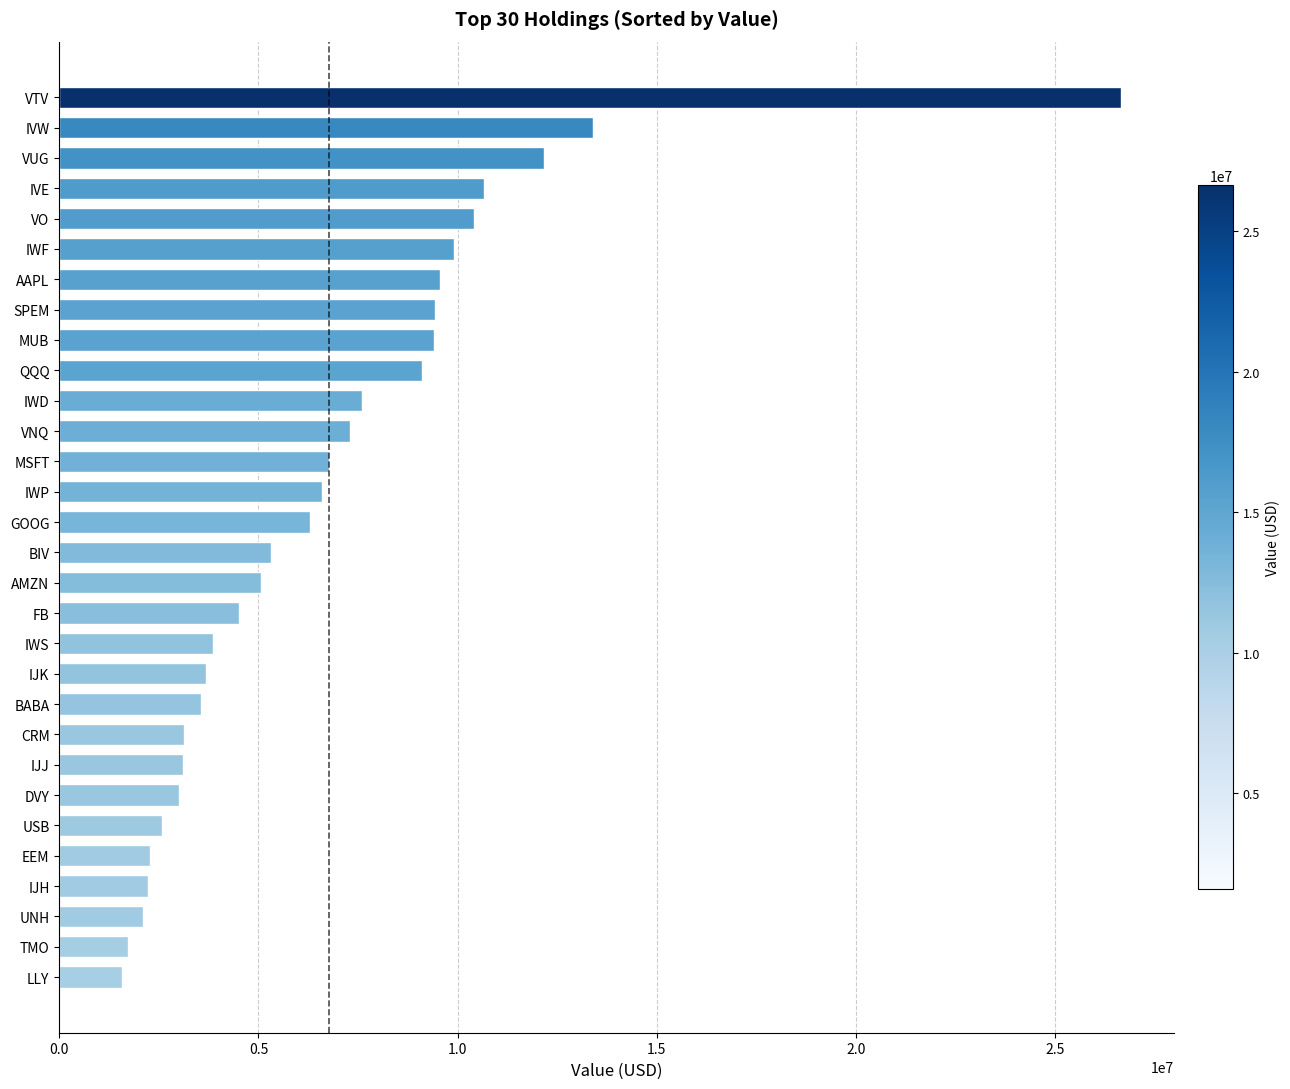

Is it true that the value at EEM is 3513359?

False